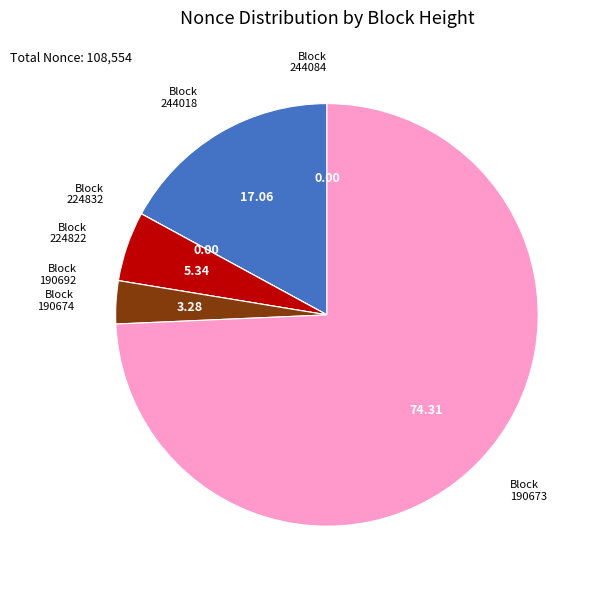

Is the sum of 190673 and 244018 greater than half?

Yes